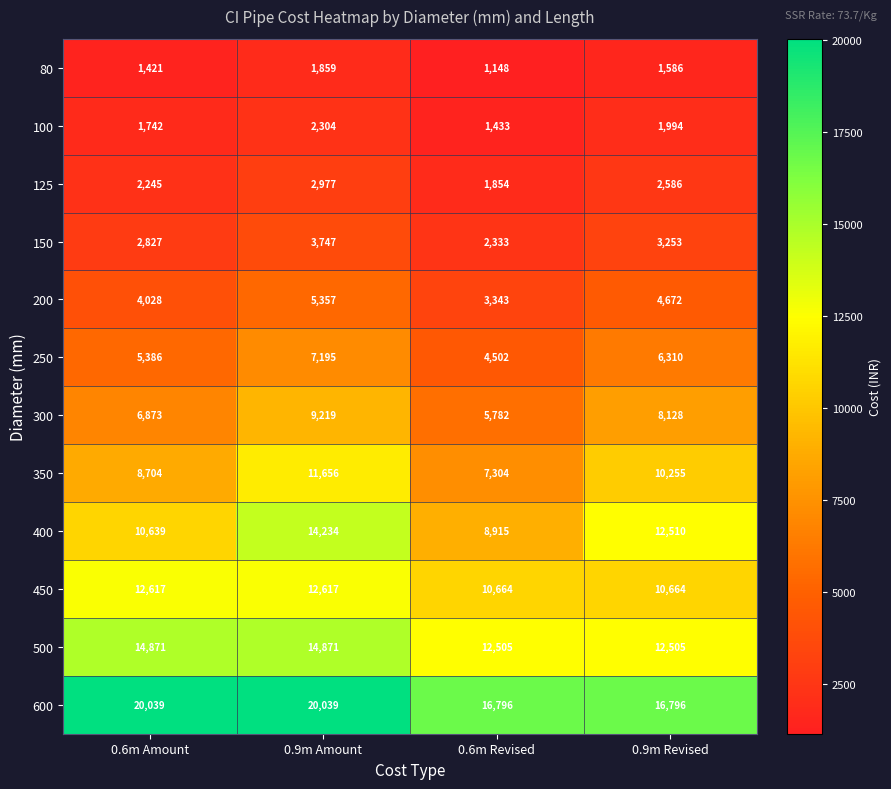

Count the number of categories in the chart.

4